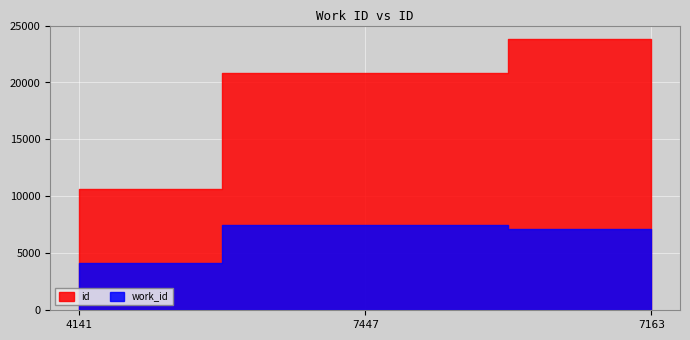

List the labels in order of work_id value, smallest first.

4141, 7163, 7447